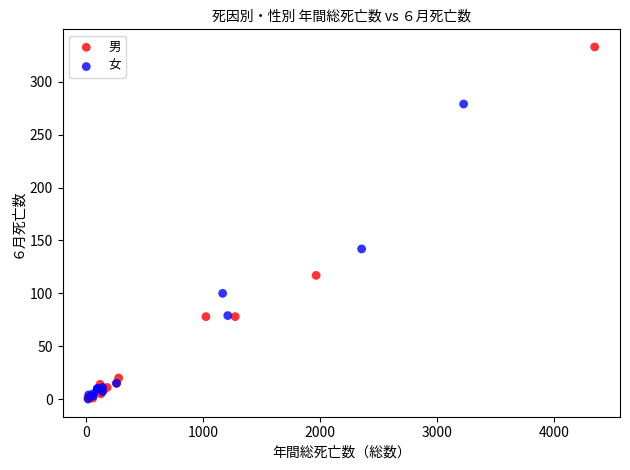

Which series contains the highest Y value?

男